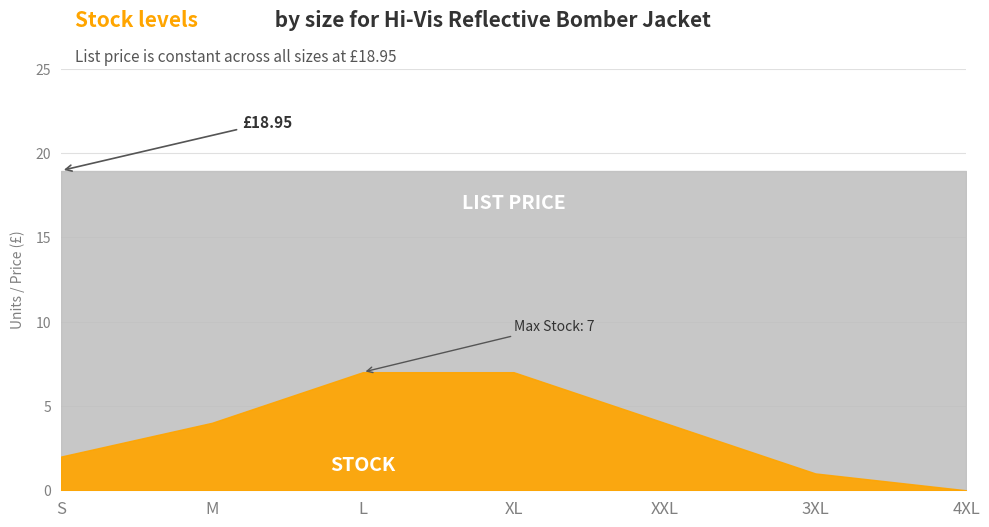

Rank the series by their average value, from highest to lowest.

List Price, Stock